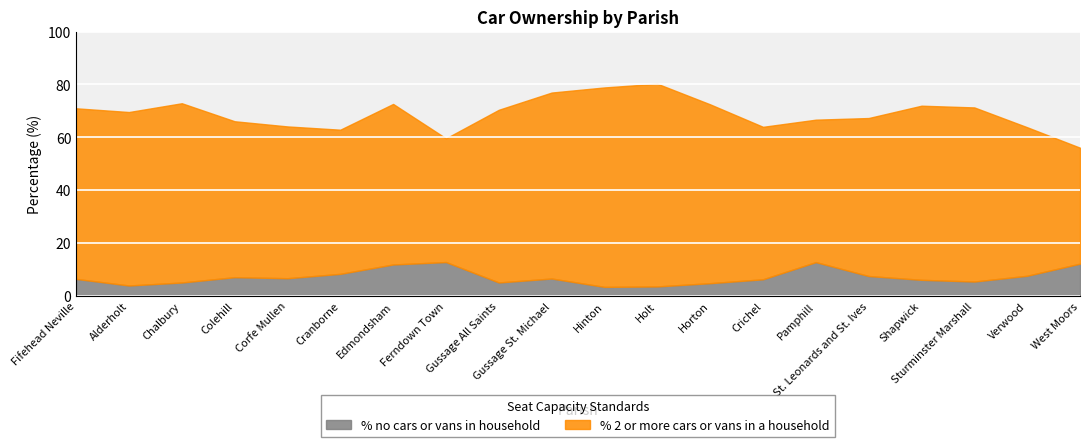

What is the spread (max minus min) of values at Corfe Mullen?

50.7